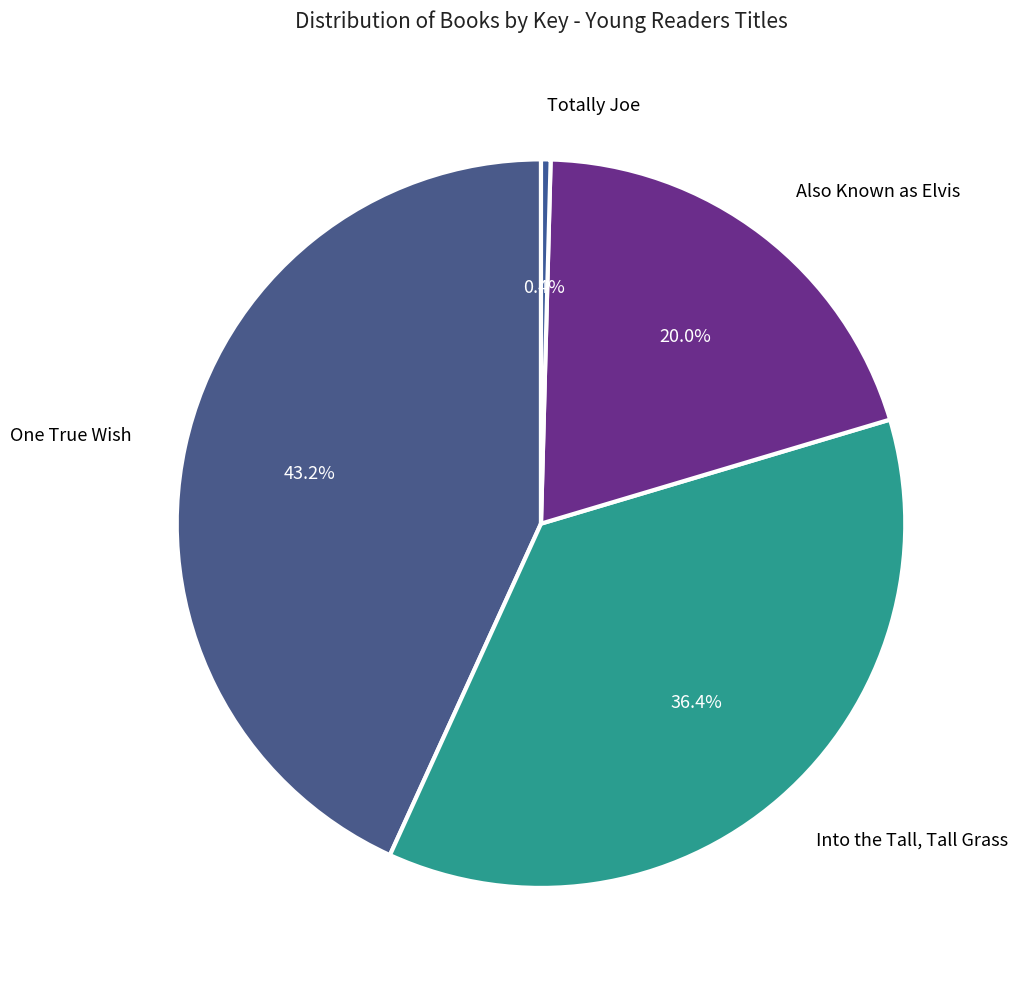

Is Also Known as Elvis the majority of the pie?

No